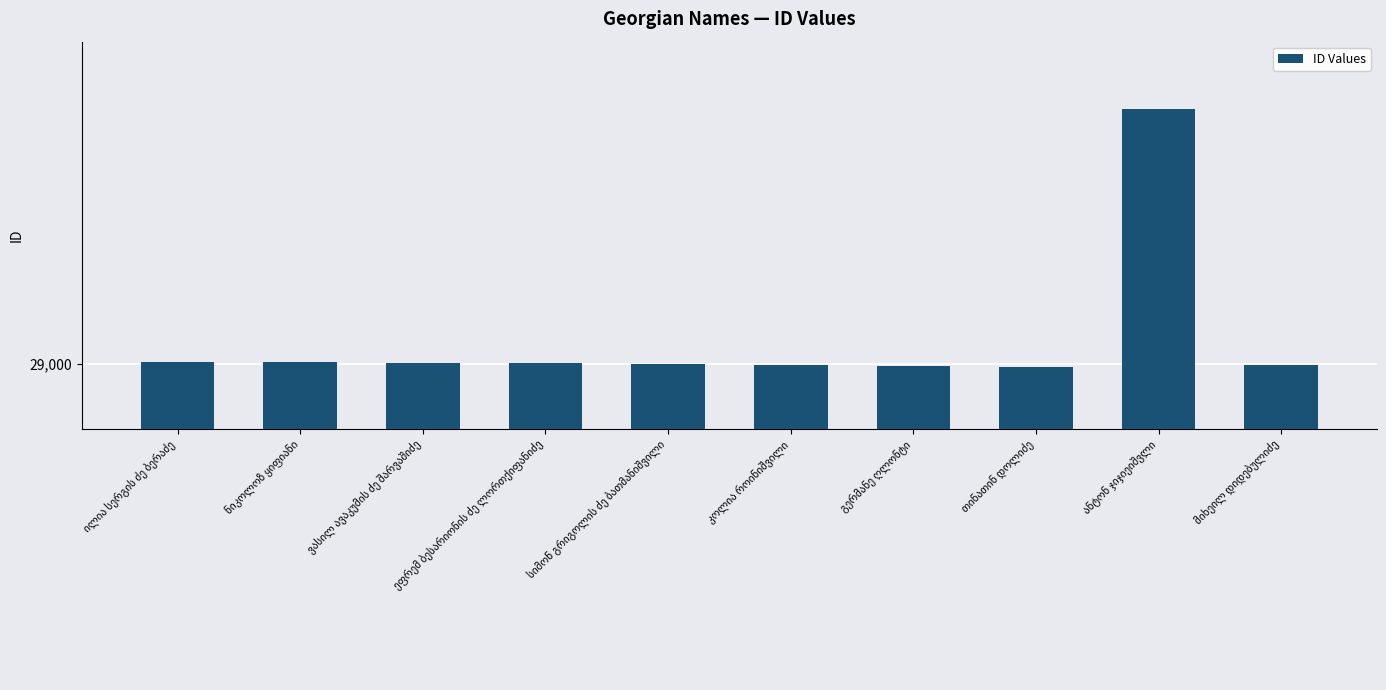

Are the bars horizontal?

No